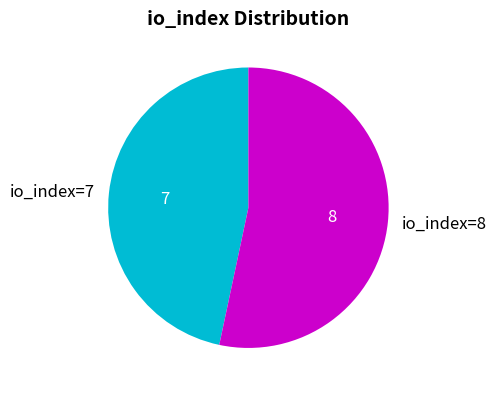

Which category has the smallest portion of the pie?

io_index=7